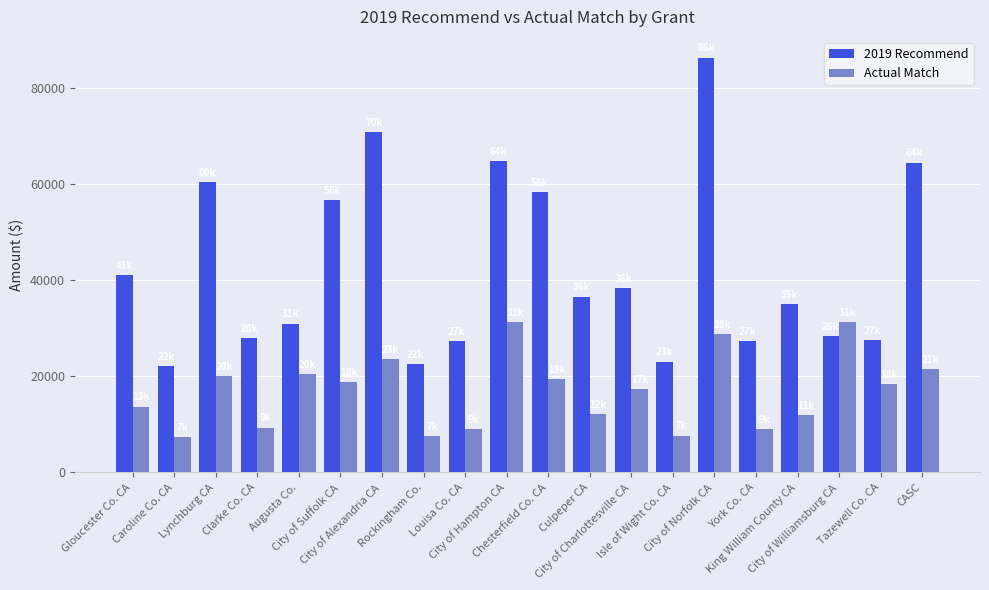

Count the number of categories in the chart.

20